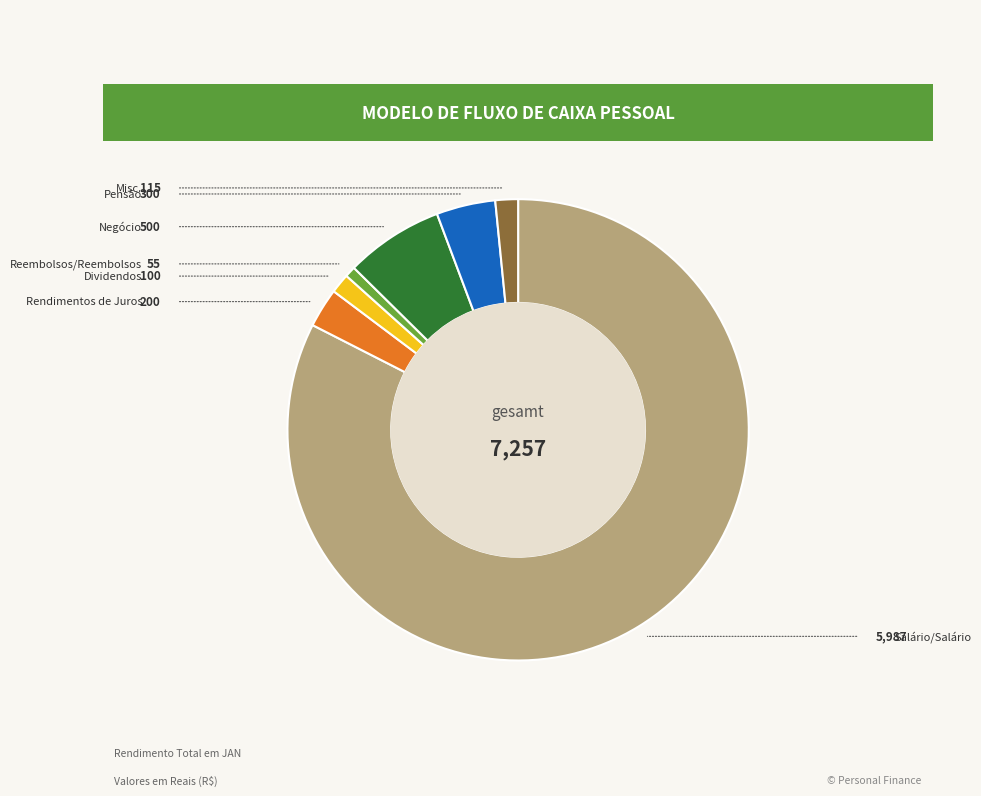

Is there a majority slice in this chart?

Yes